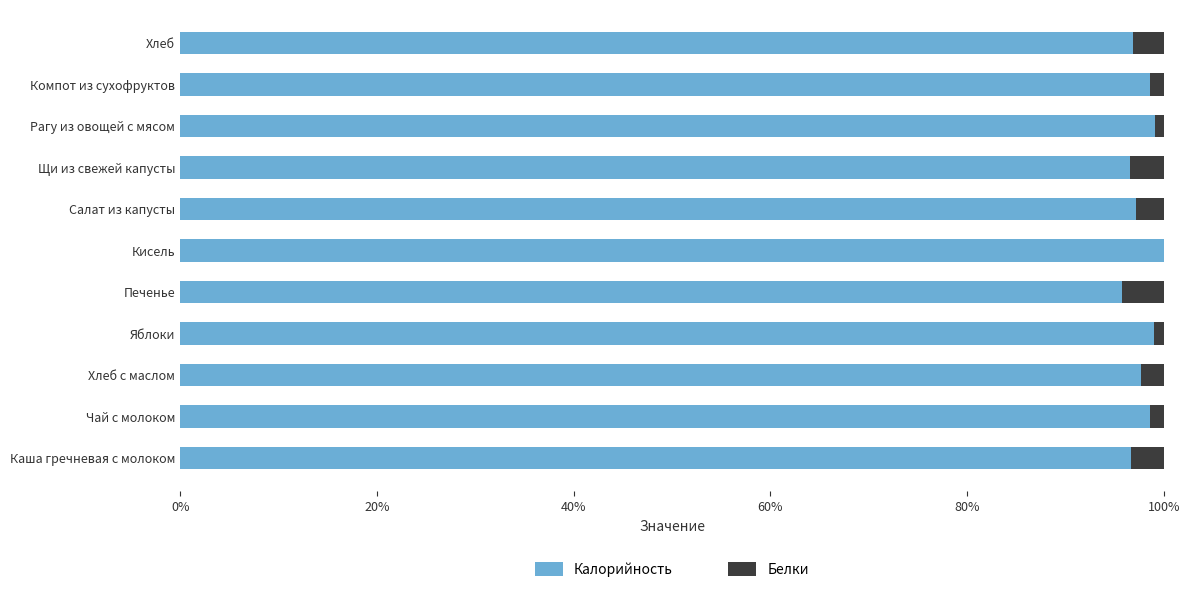

At how many categories does at least one series exceed 0?

11